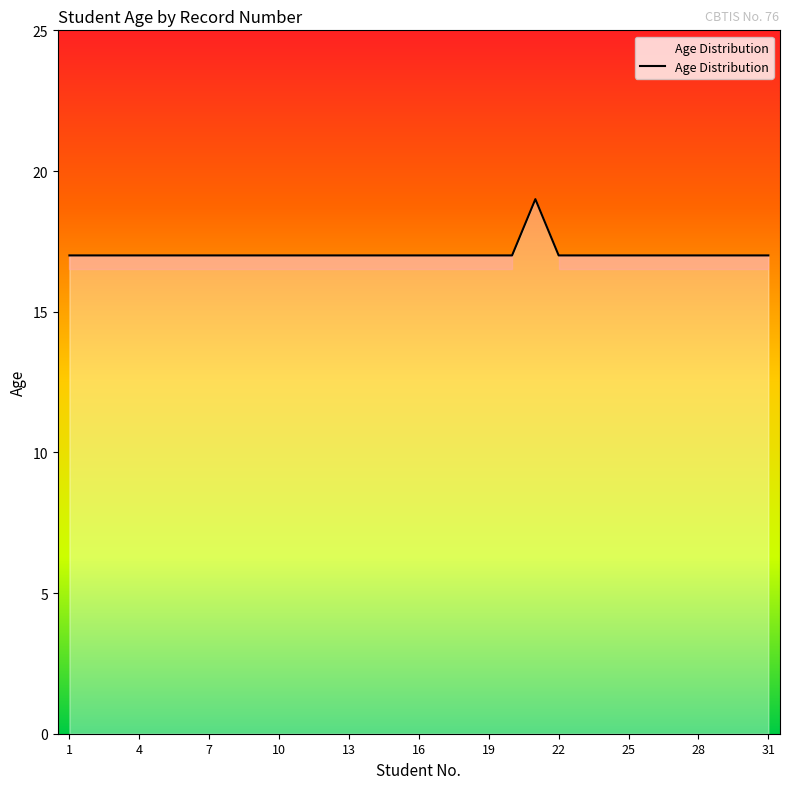

What is the smallest value displayed?

17